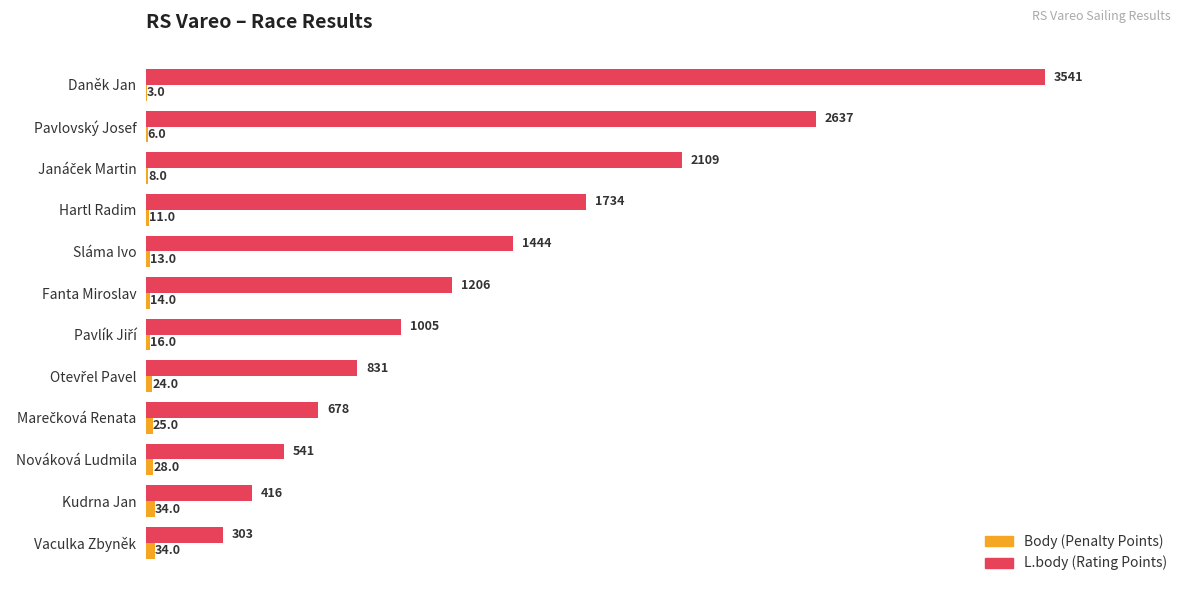

What is the maximum value shown in the chart?

3541